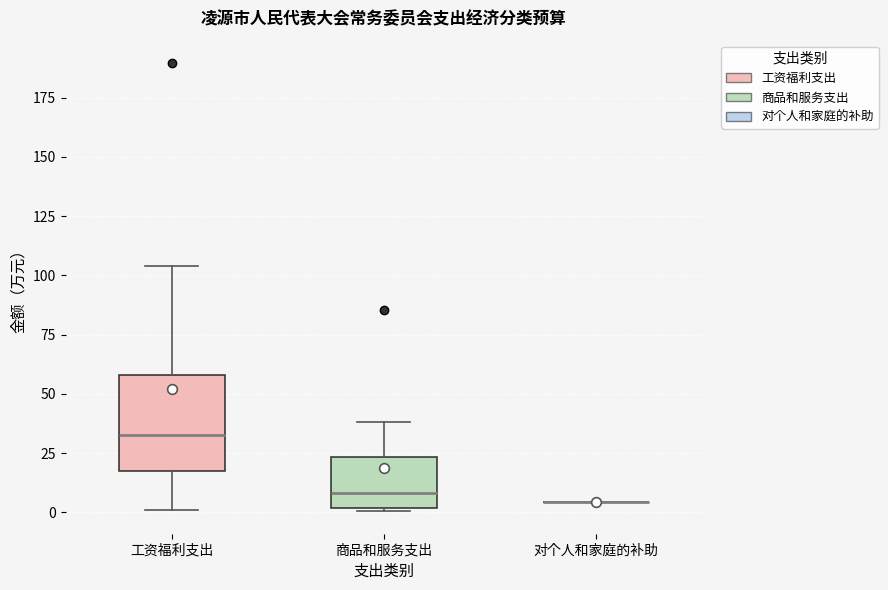

Reading left to right, read every box against the y-axis: the position of its median line, the range the box covers, and the ends of its whiskers. The values are not printed on the chart, so give them approximately, as read against the axis.

工资福利支出: median 30, box 15 to 60, whiskers 0 to 105
商品和服务支出: median 10, box 0 to 25, whiskers 0 (just below the box's lower edge) to 40
对个人和家庭的补助: box collapsed to a line at 5, whiskers 5 to 5